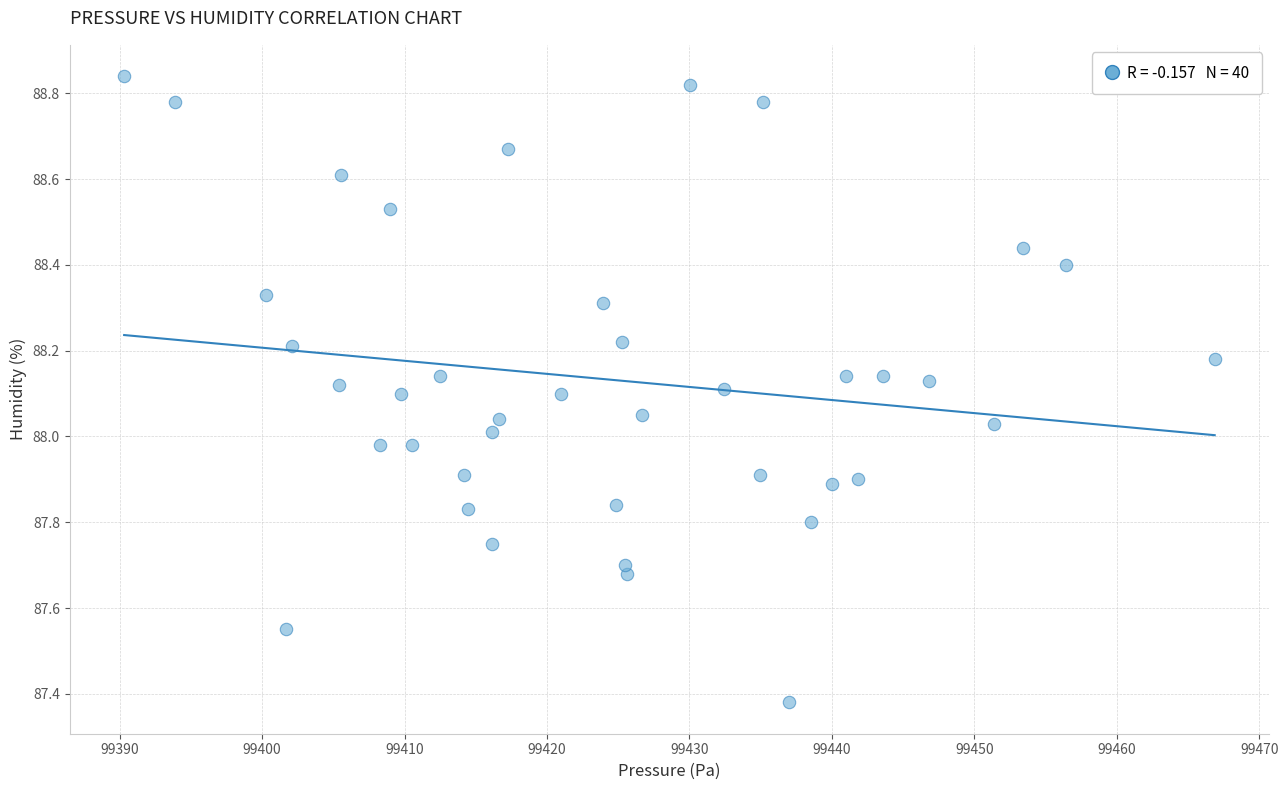

How many data points are displayed?

40